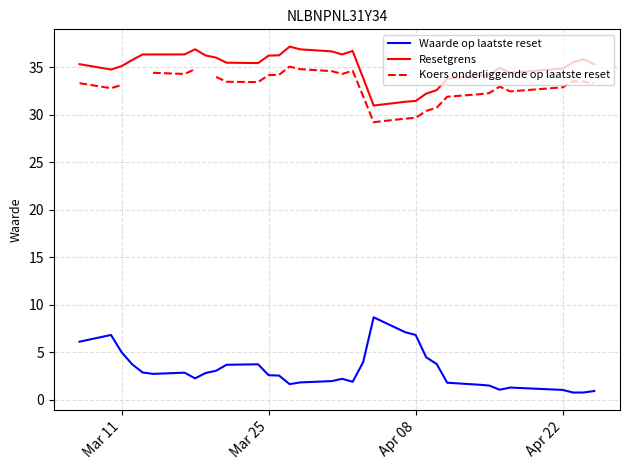

List the series in order of their overall mean, highest first.

Resetgrens, Koers onderliggende op laatste reset, Waarde op laatste reset